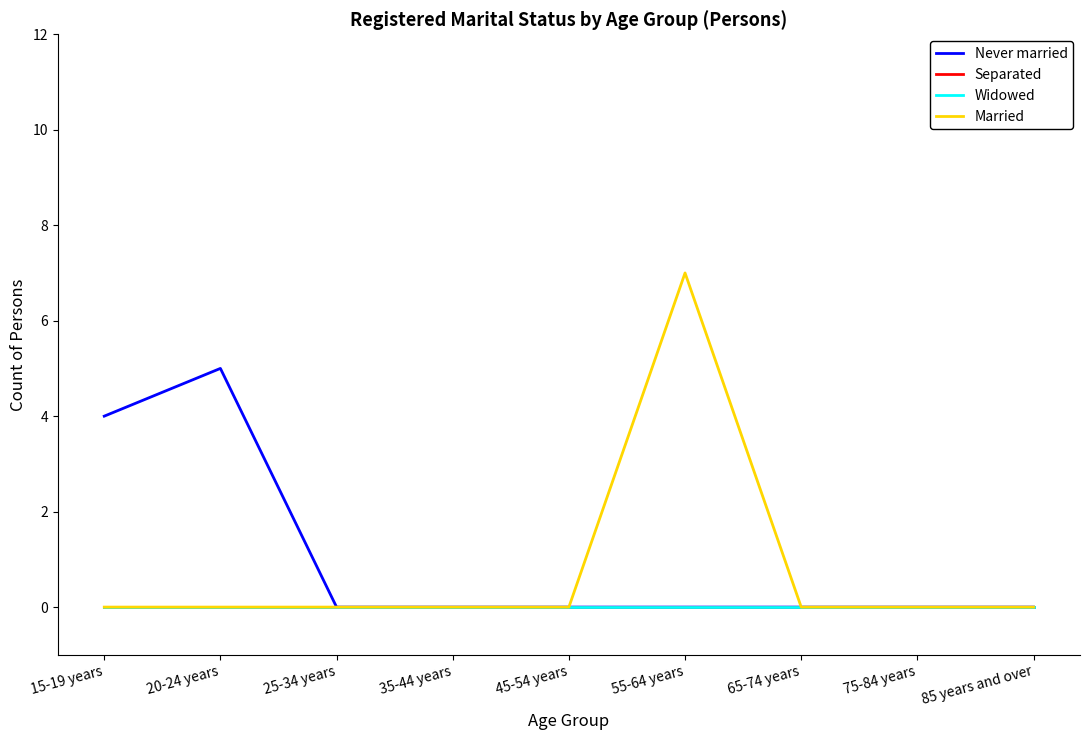

How many lines are shown in the chart?

4